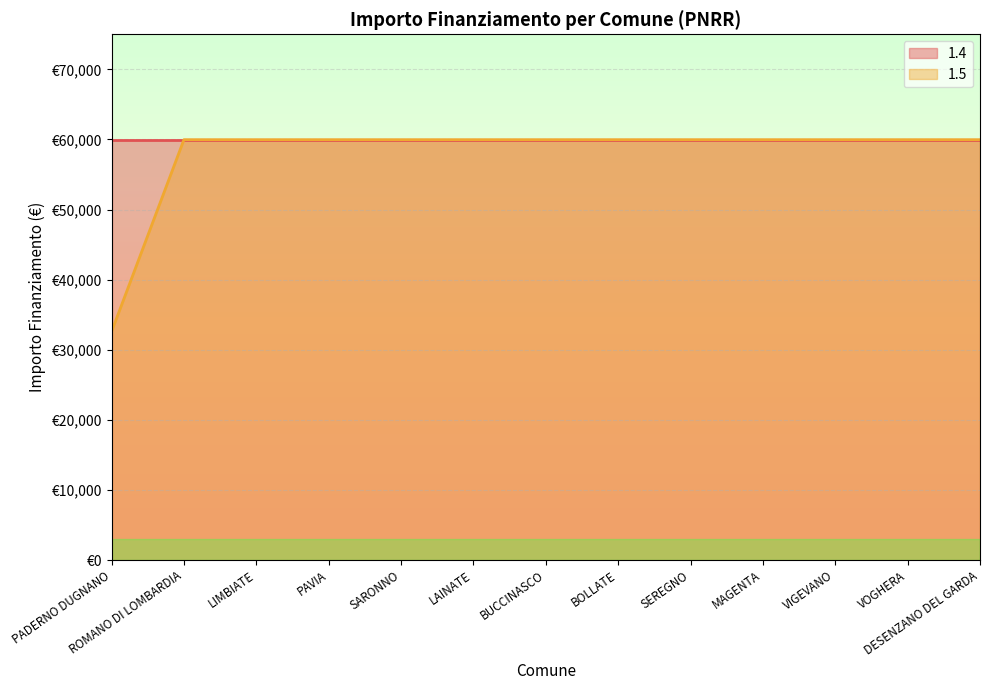

What position from the left is DESENZANO DEL GARDA?

13